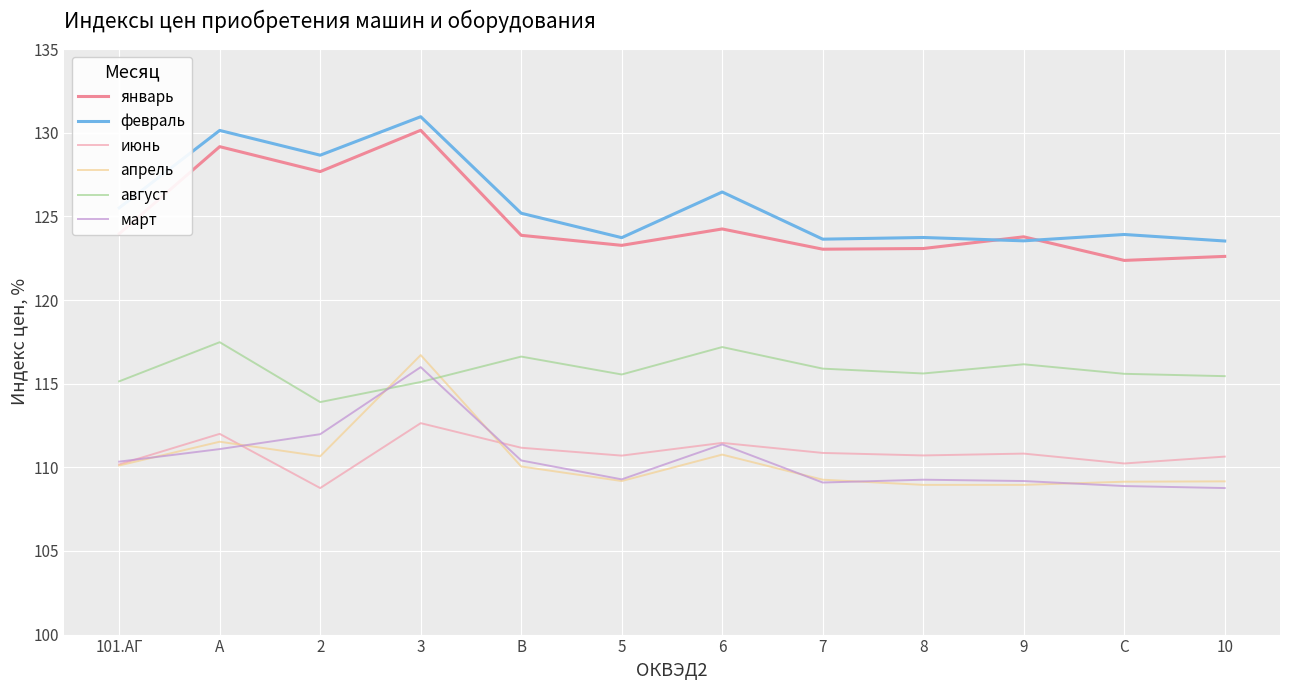

Is it true that январь equals 122.6 at 10?

True